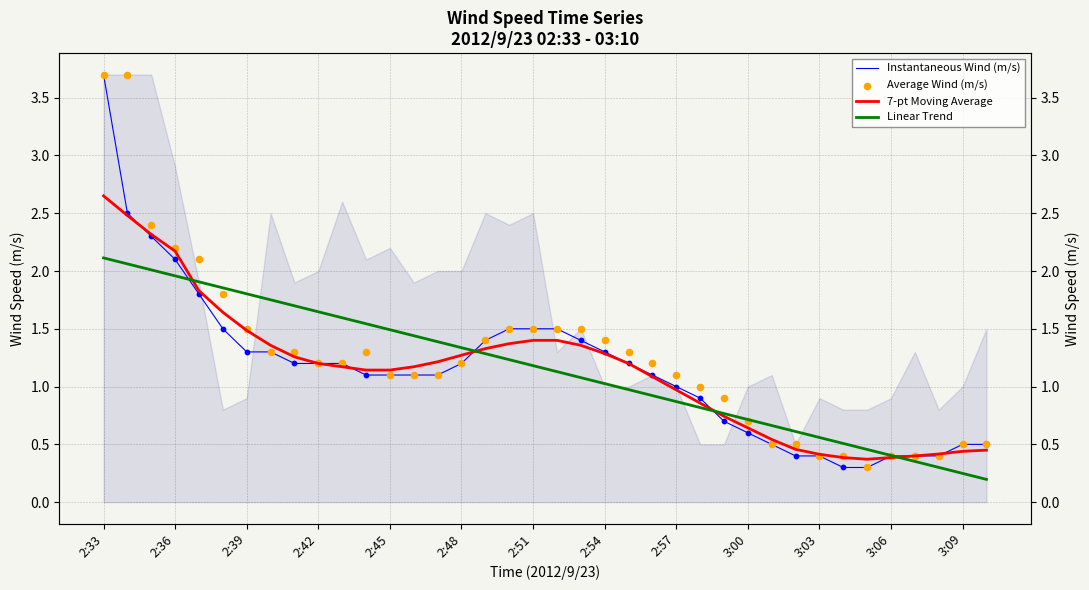

Which series has the largest total across all categories?

Average Wind (m/s)